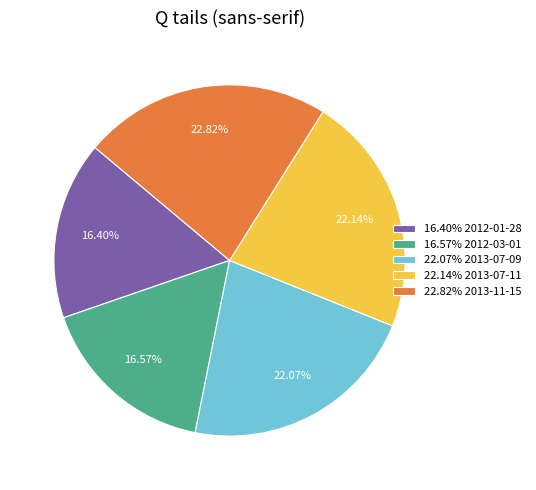

Which category has the biggest portion of the pie?

22.82% 2013-11-15